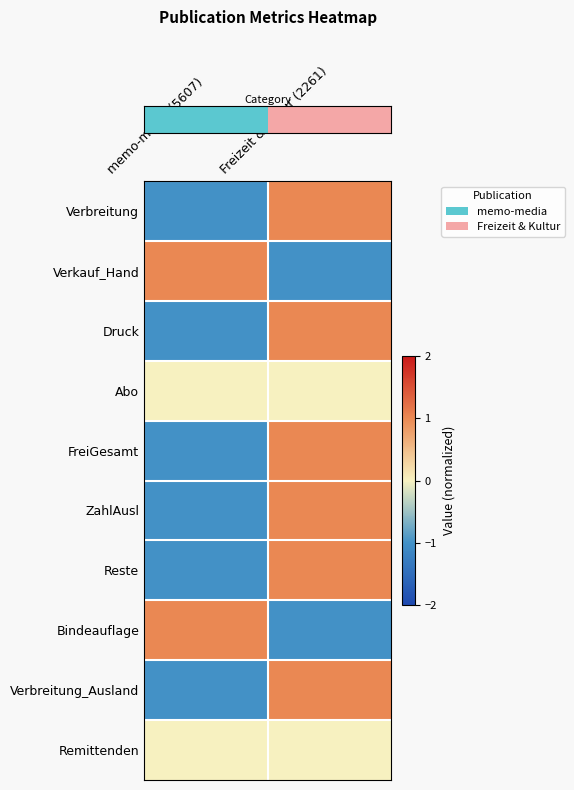

At how many categories does at least one series exceed 0?

2